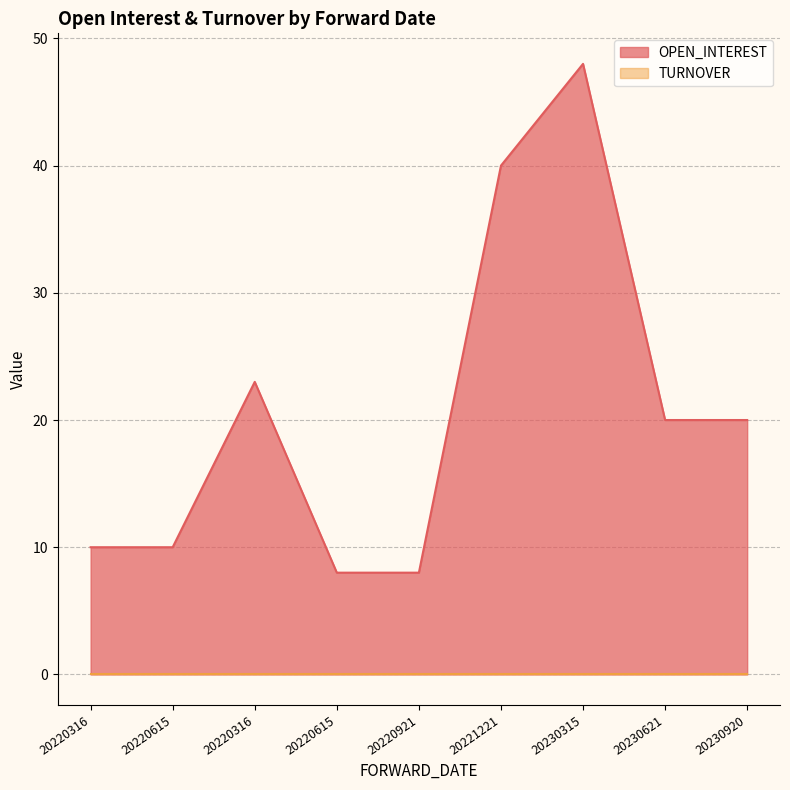

What is the minimum value shown in the chart?

0